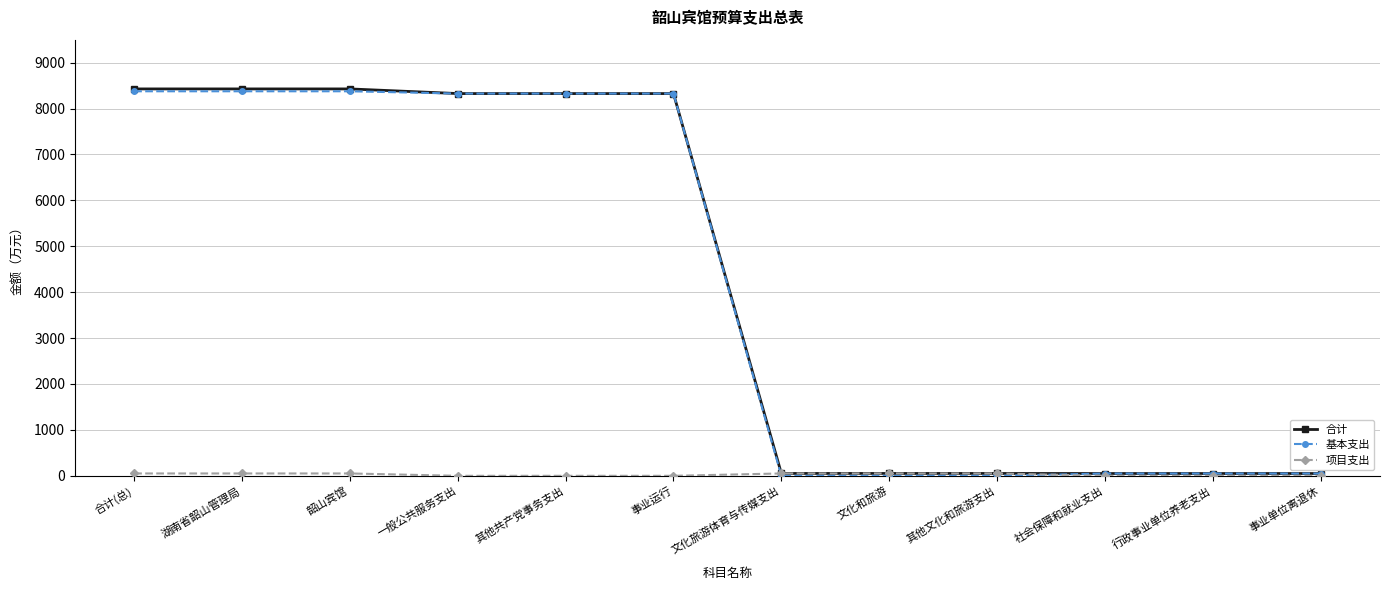

Between 湖南省韶山管理局 and 事业单位离退休, which series saw the biggest shift?

合计